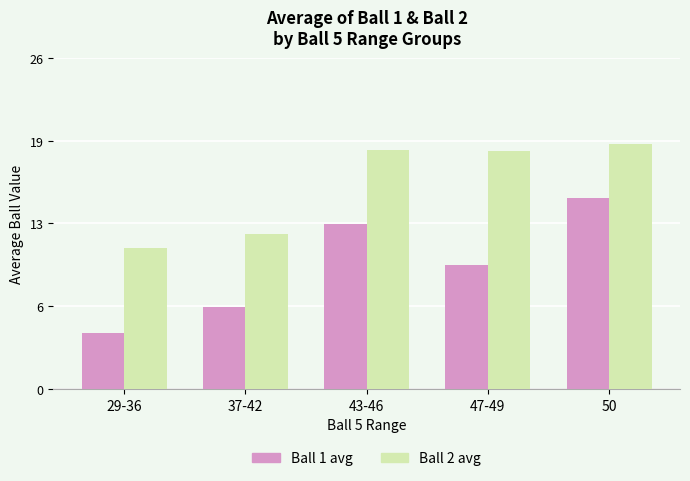

Rank the categories by Ball 2 avg value from lowest to highest.

29-36, 37-42, 47-49, 43-46, 50